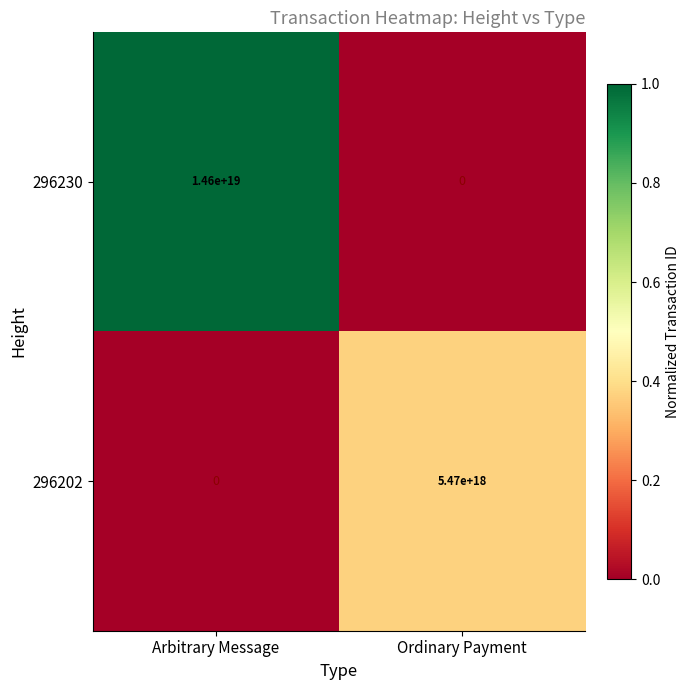

Rank the series by their maximum value, from lowest to highest.

296202, 296230